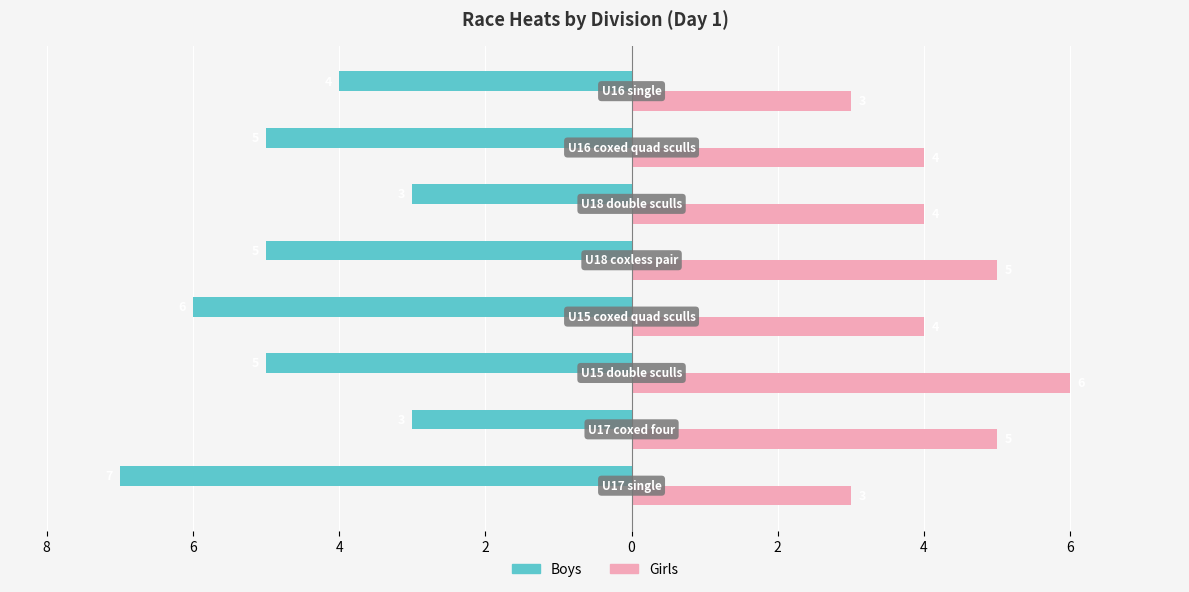

What are all the series names shown in the legend?

Boys, Girls